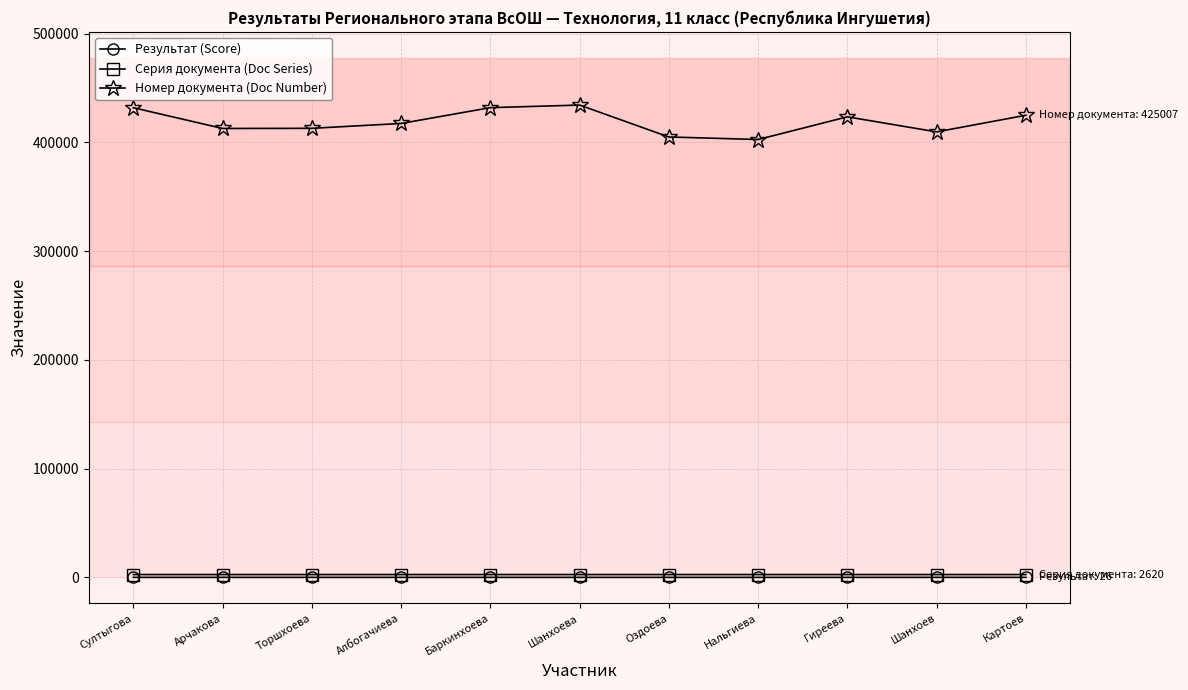

What are all the series names shown in the legend?

Результат (Score), Серия документа (Doc Series), Номер документа (Doc Number)